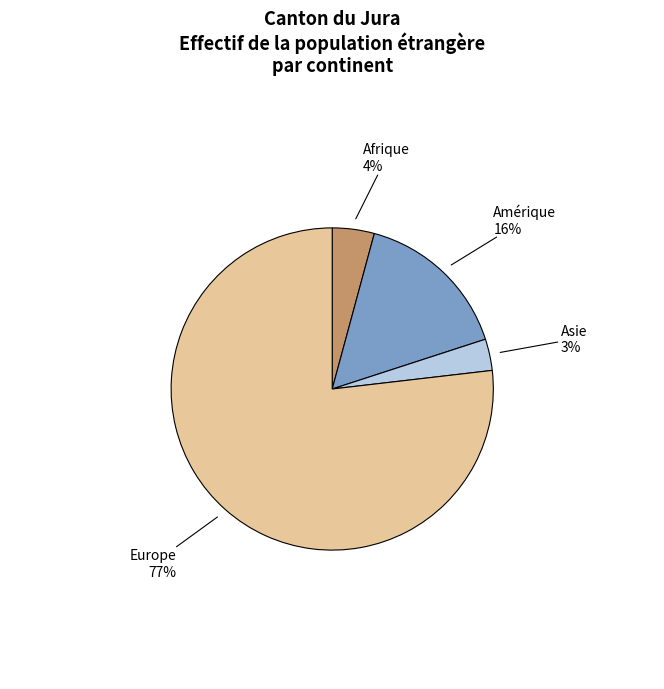

To the nearest percent, what is the average slice percentage?

25%